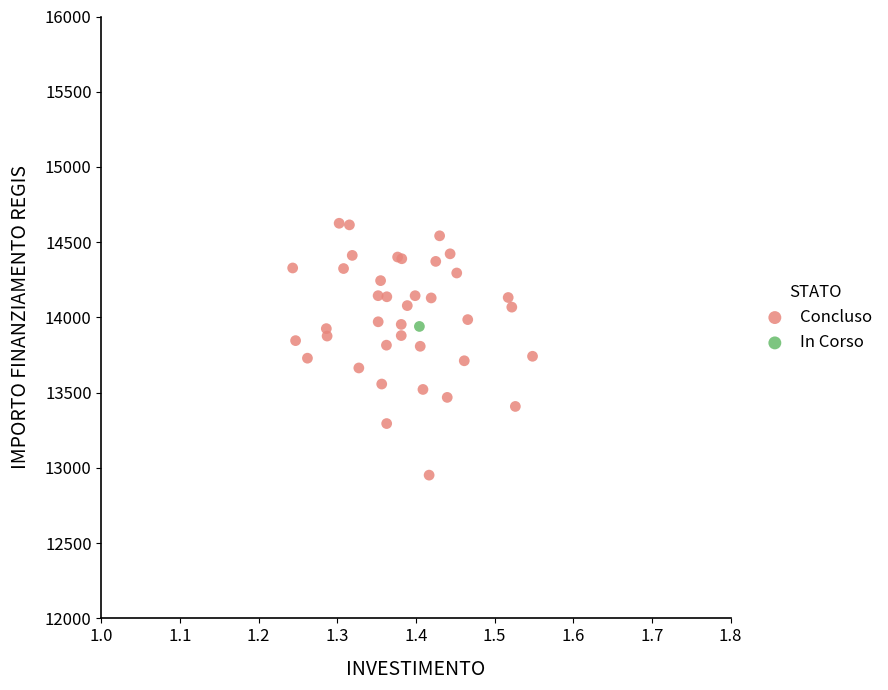

What are all the series names shown in the legend?

Concluso, In Corso